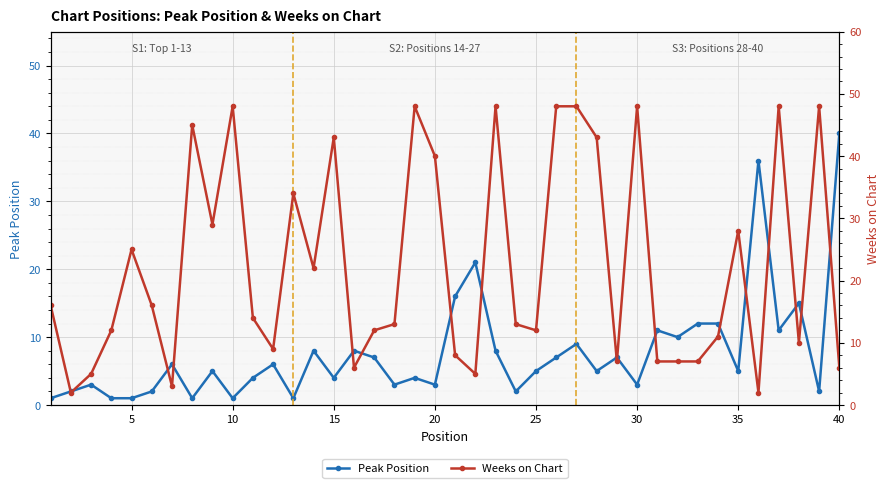

Does the chart display data point markers on the line(s)?

Yes